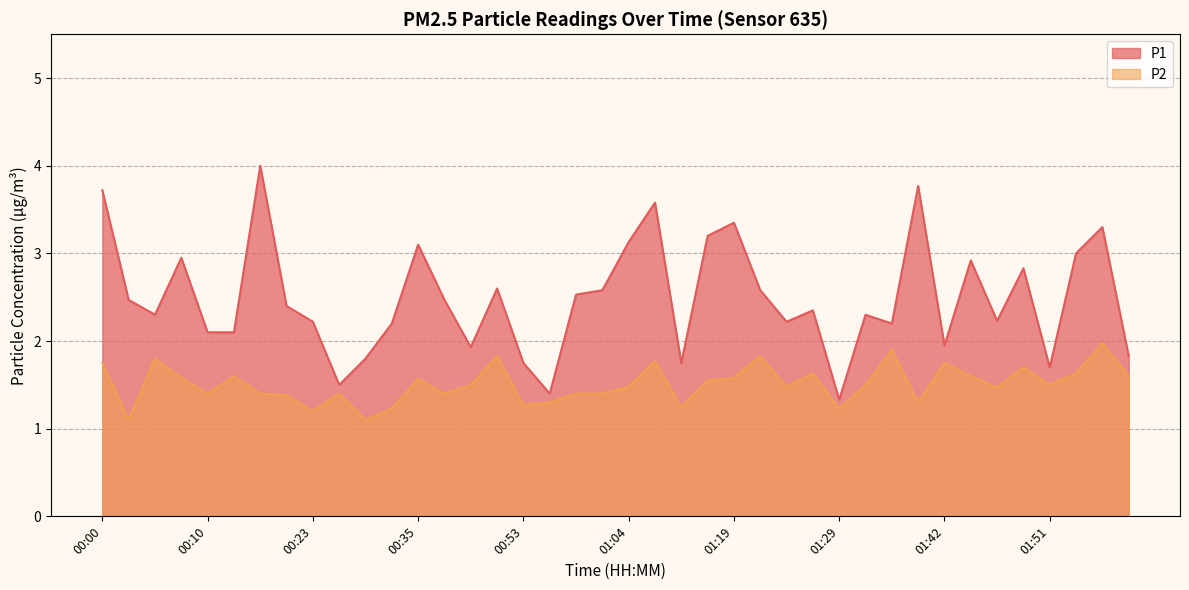

Rank the series by their average value, from highest to lowest.

P1, P2